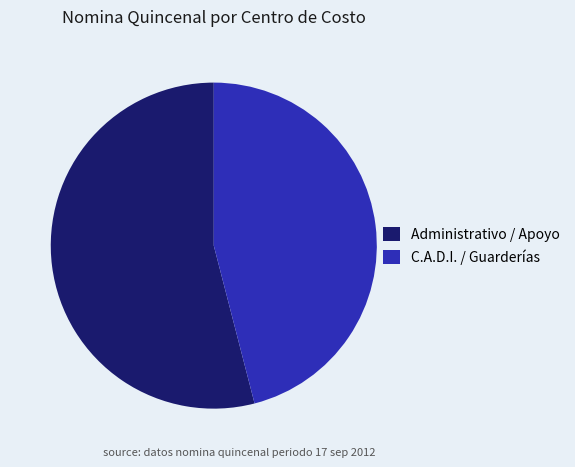

The Administrativo / Apoyo slice represents 47% of the pie. True or false?

False